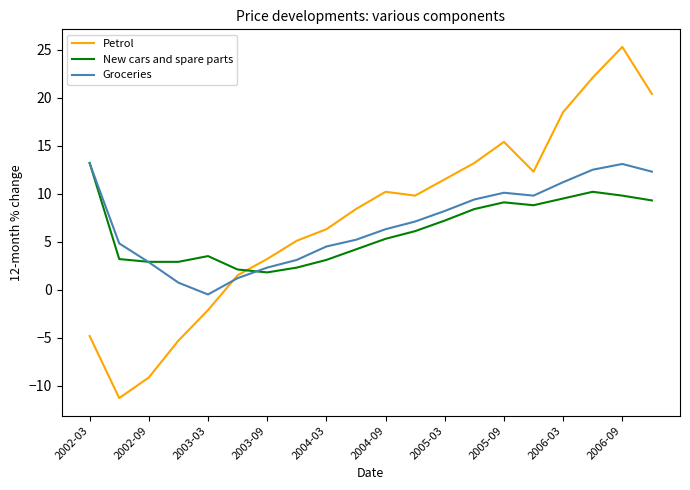

After their last crossing, which series has the higher values: Petrol or Groceries?

Petrol